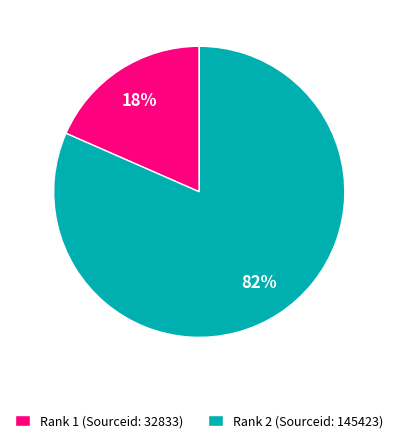

The Rank 1 (Sourceid: 32833) slice represents 32% of the pie. True or false?

False